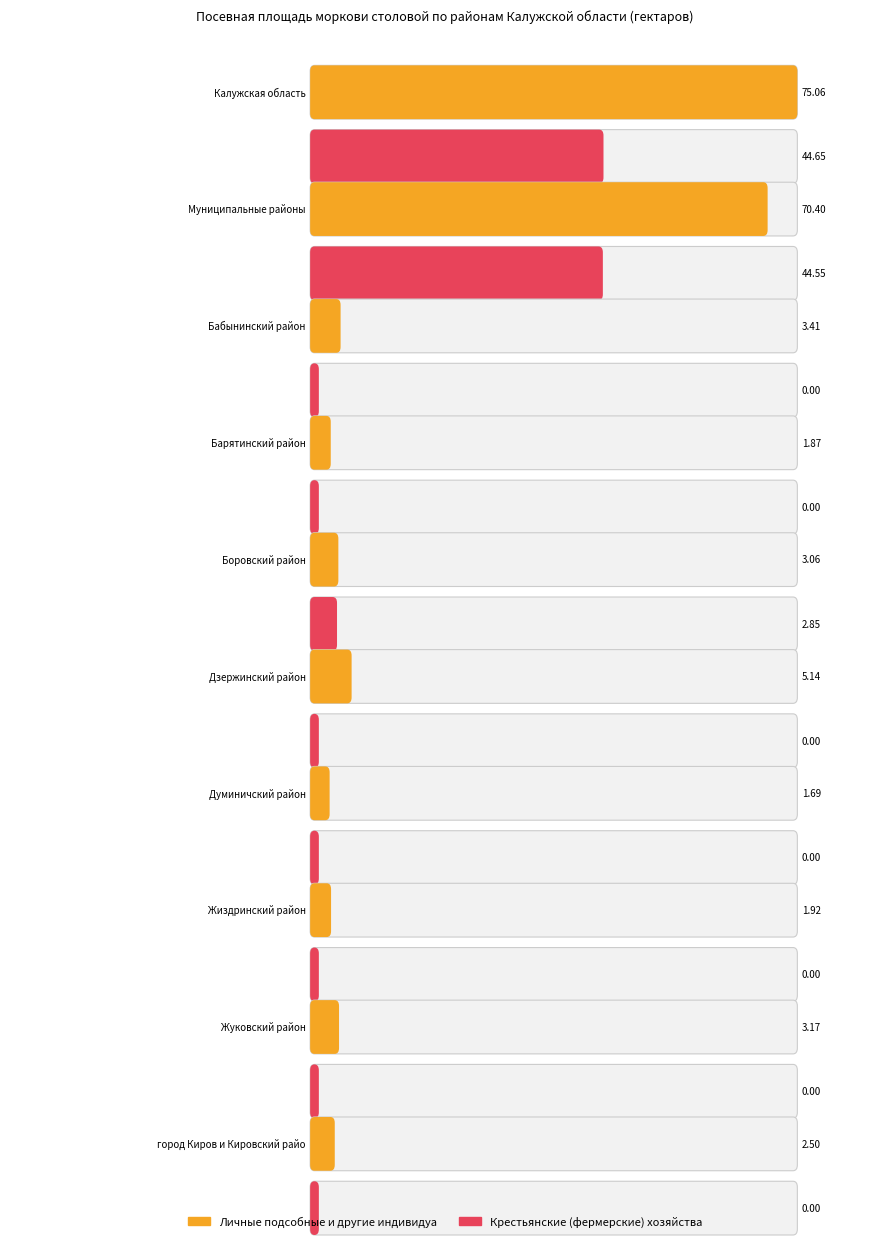

The Крестьянские (фермерские) хозяйства series shows 0.0 at Бабынинский район. True or false?

True